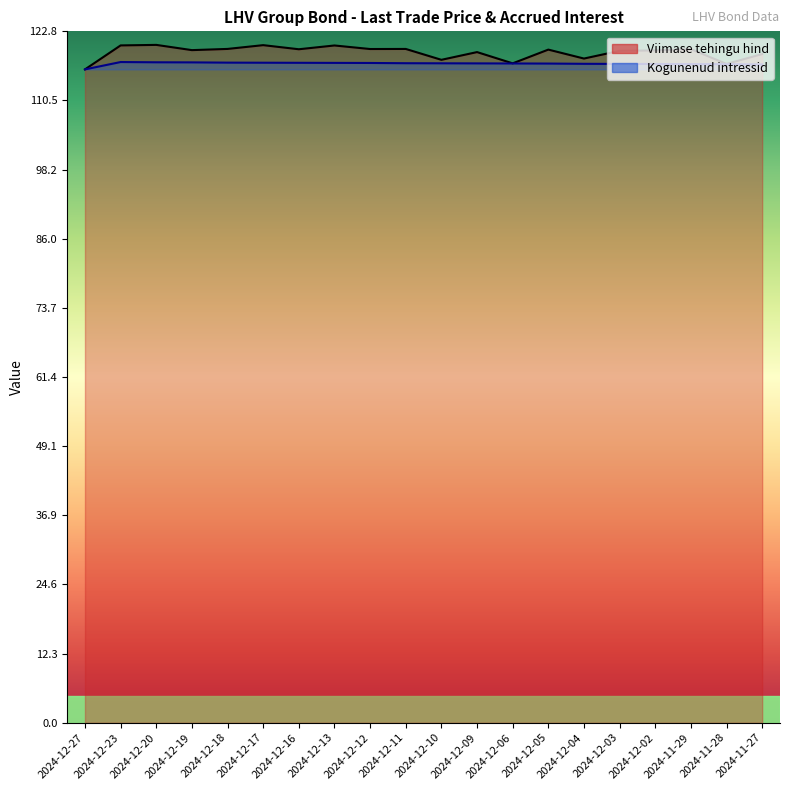

What are all the series names shown in the legend?

Viimase tehingu hind, Kogunenud intressid